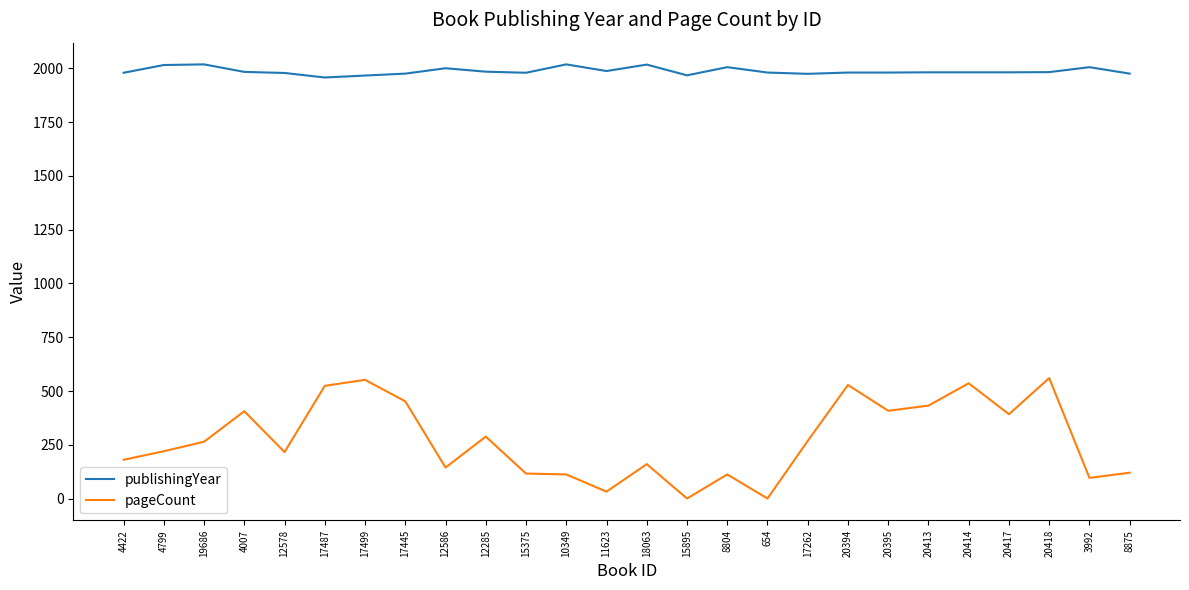

Rank the series at 17445 from highest to lowest value.

publishingYear, pageCount